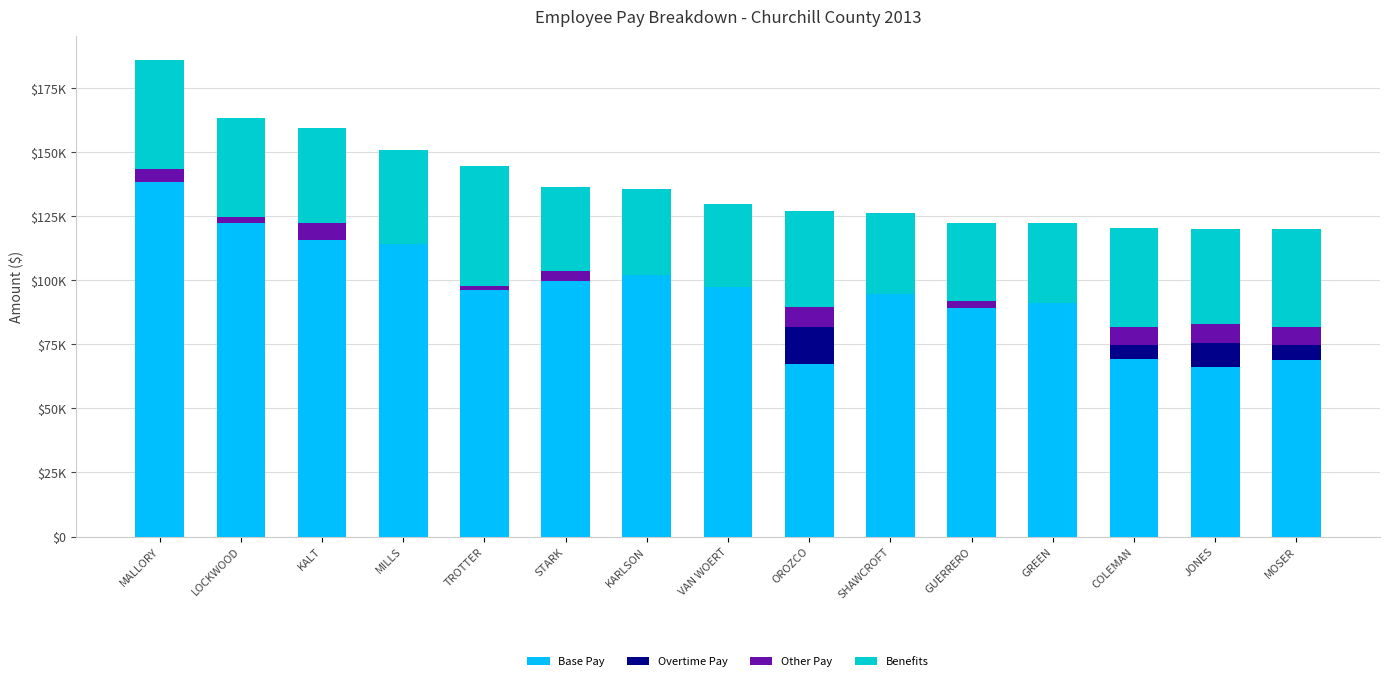

What are all the series names shown in the legend?

Base Pay, Overtime Pay, Other Pay, Benefits